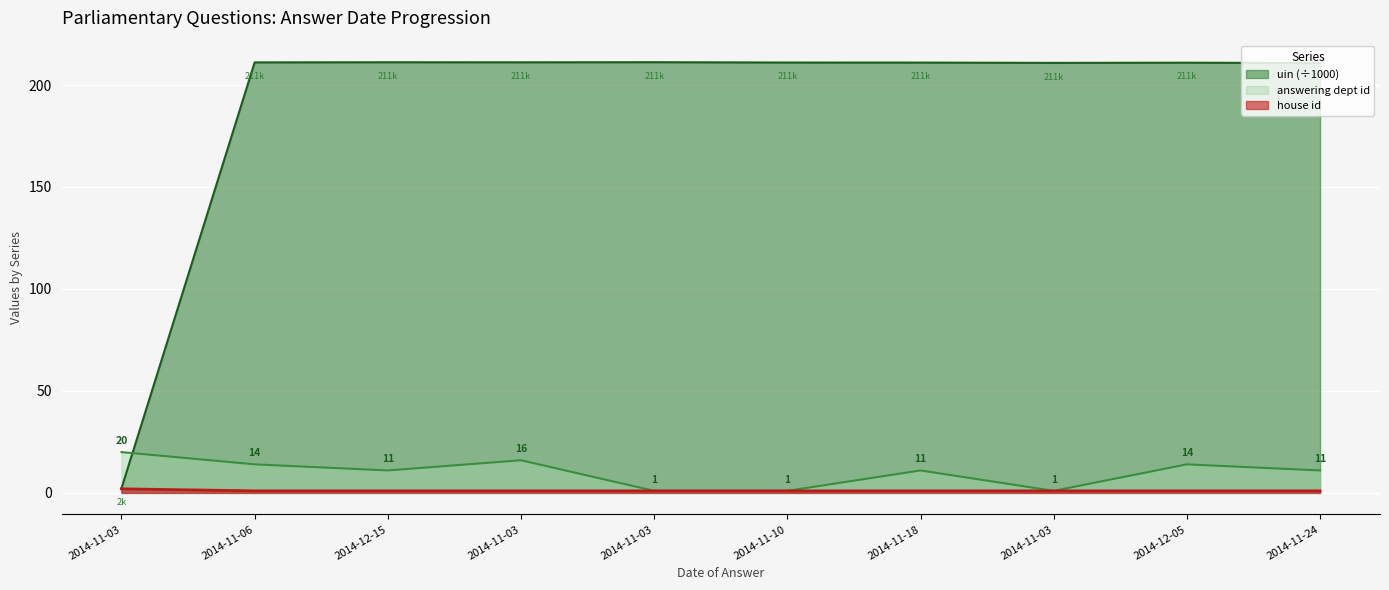

How many lines are shown in the chart?

3